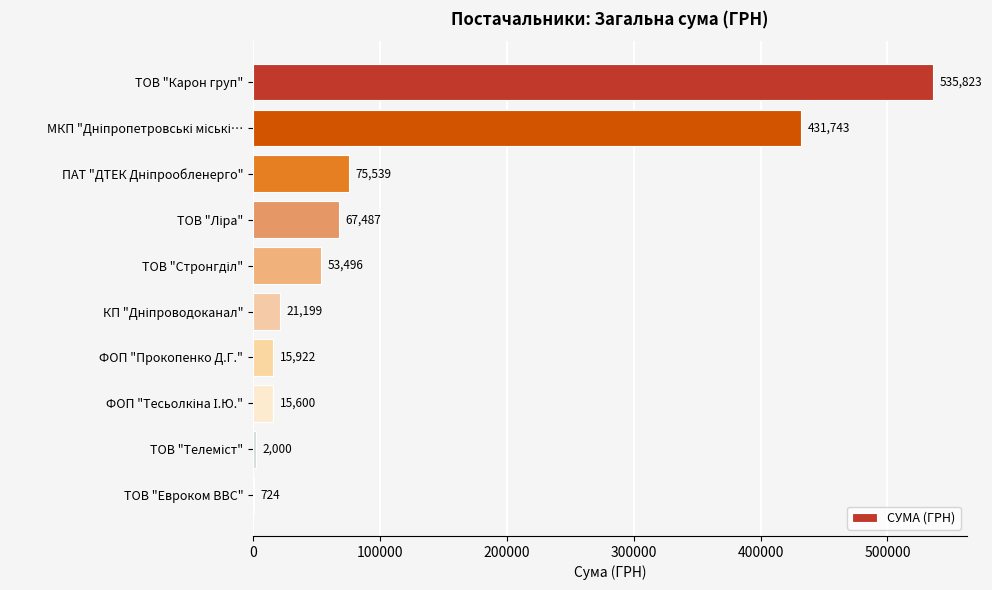

The value at ТОВ "Евроком ВВС" is 723.6. True or false?

True